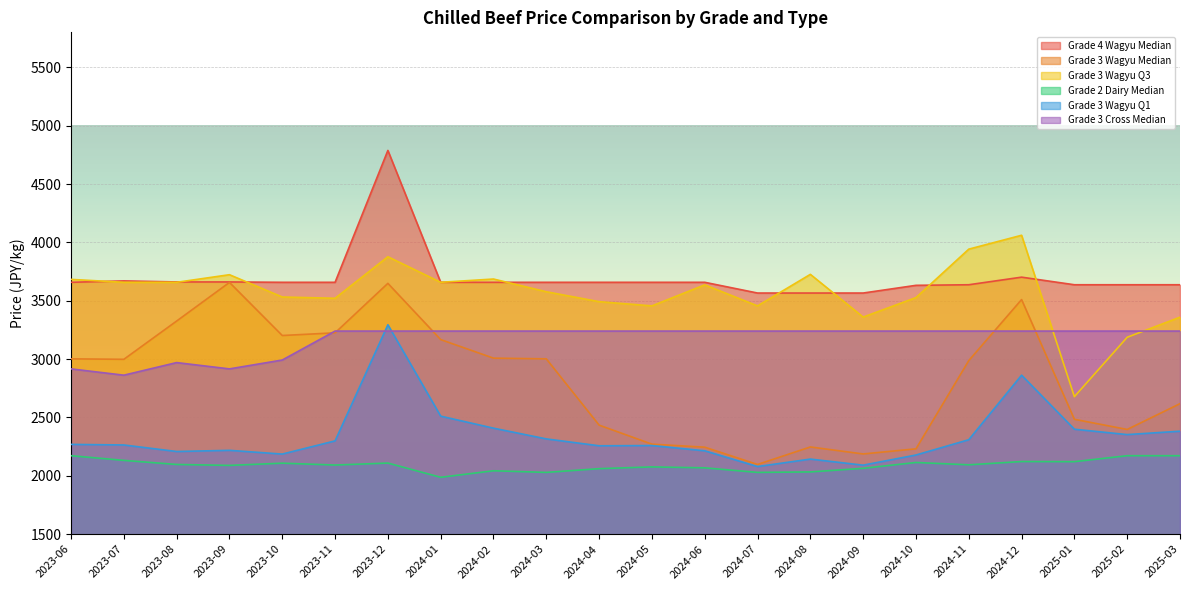

Between 2024-09 and 2024-12, which is larger?

2024-12